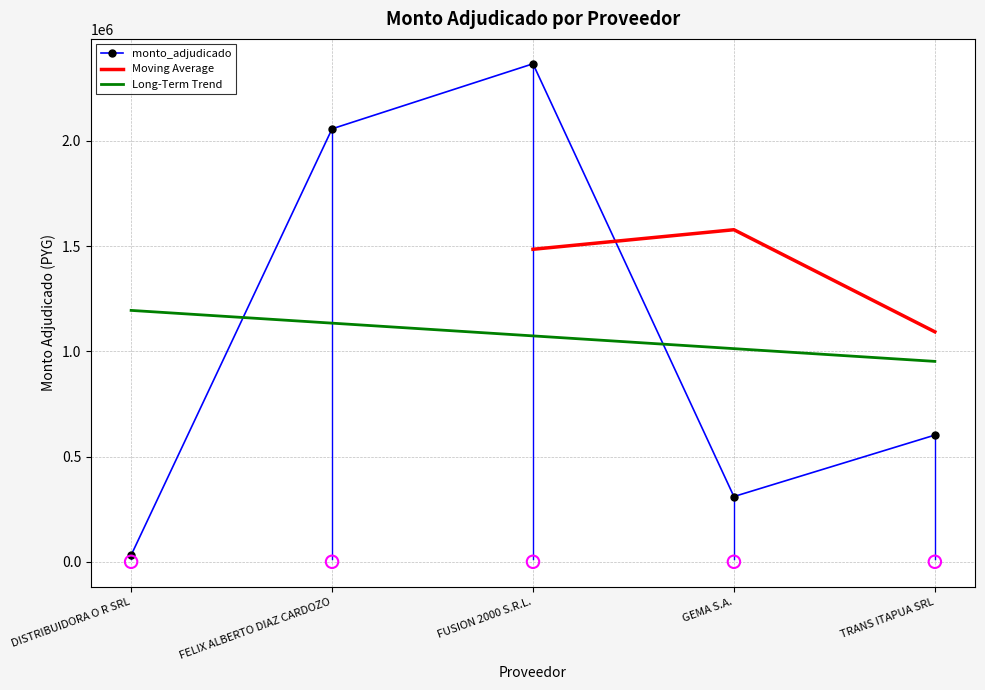

What is the change in value from GEMA S.A. to TRANS ITAPUA SRL?

+292000